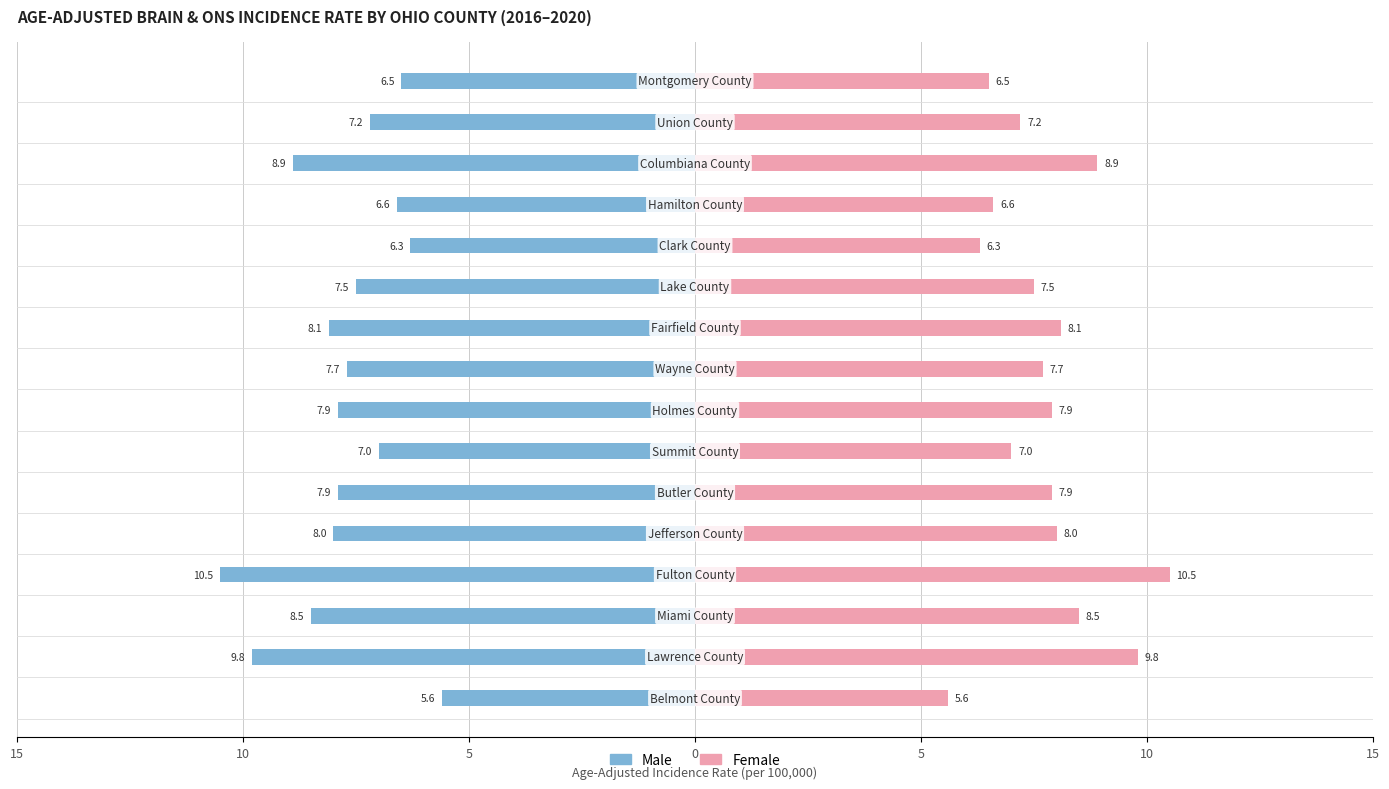

What is the approximate value of Female at 10?

7.5